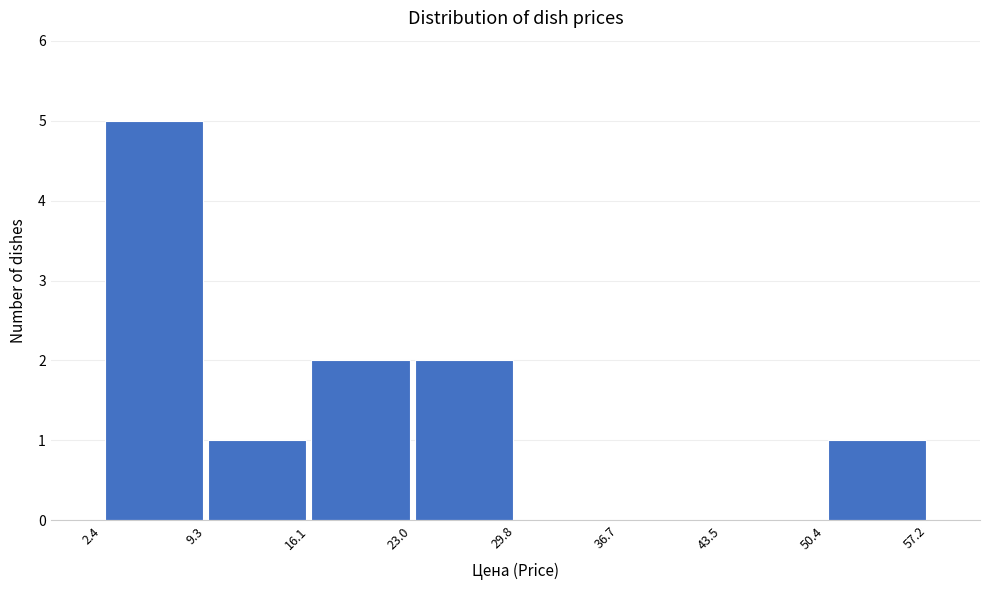

Reading left to right, list every bar in this chart as the range it spans on the x-axis followed by its height. The values are not printed on the chart, so give them approximately, as read against the axis.

2.4 to 9.3: 5
9.3 to 16.1: 1
16.1 to 23.0: 2
23.0 to 29.8: 2
29.8 to 36.7: 0
36.7 to 43.5: 0
43.5 to 50.4: 0
50.4 to 57.2: 1